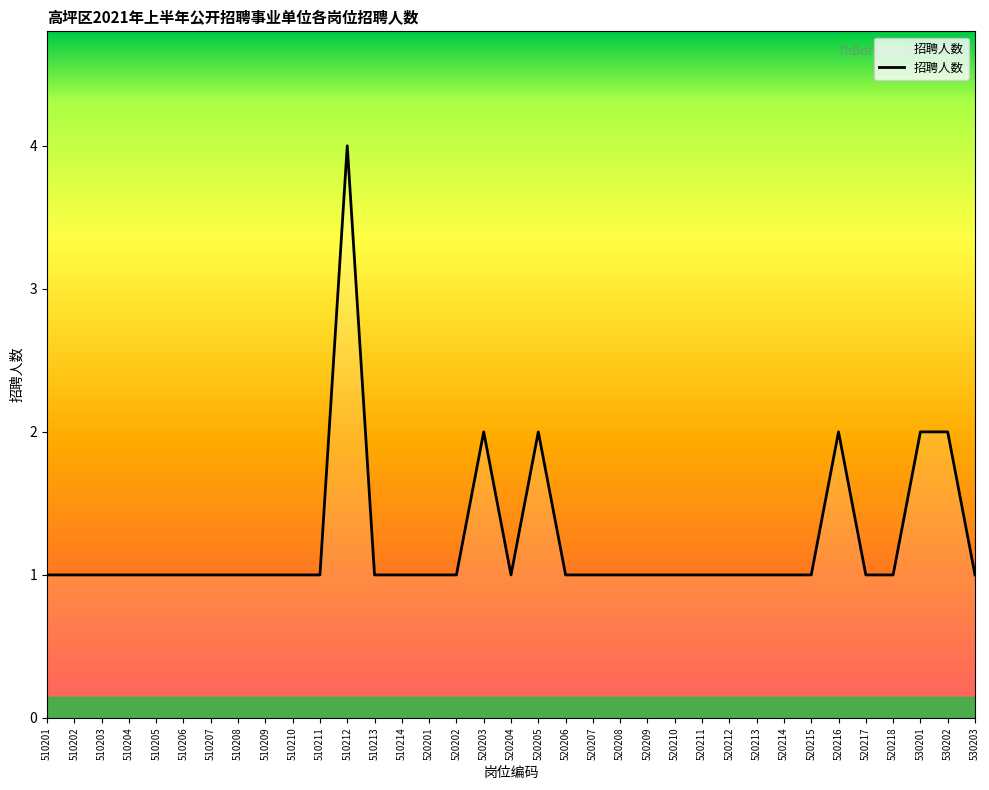

What is the ratio of the value at 520203 to the value at 520208?

2.0